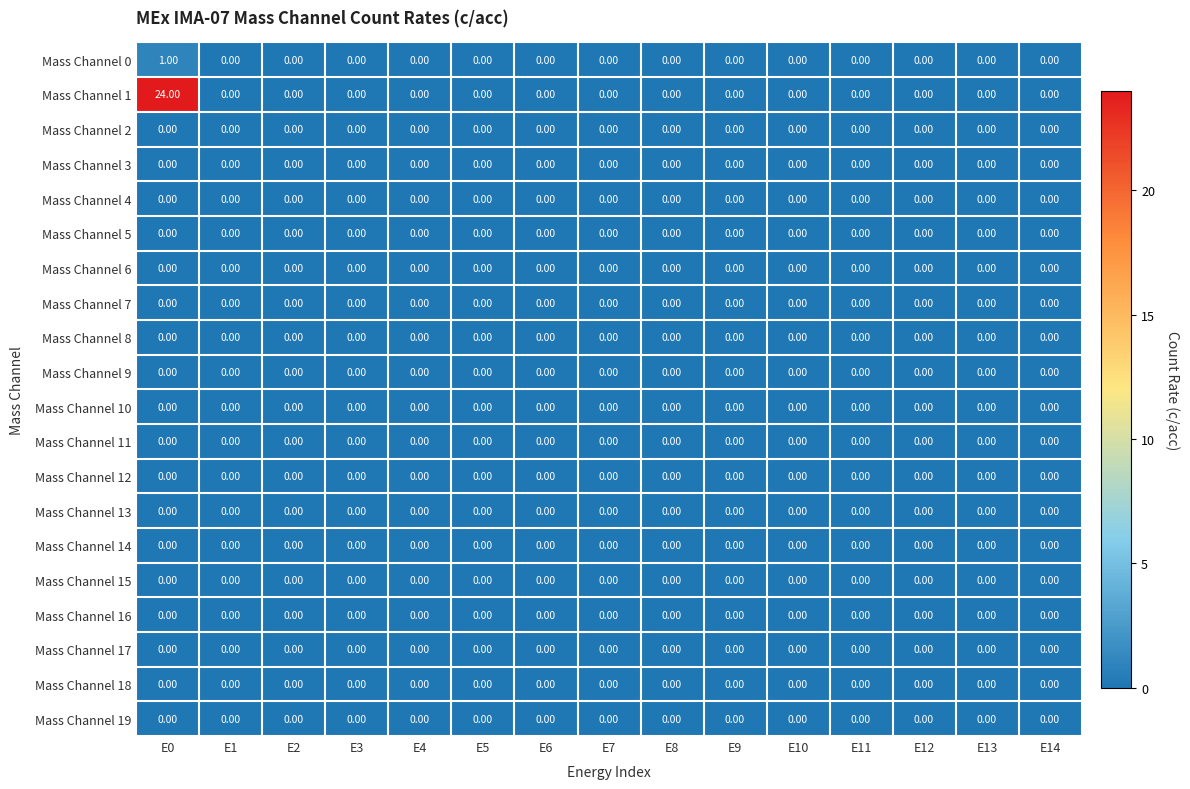

Which series has the widest spread of values?

Mass Channel 1